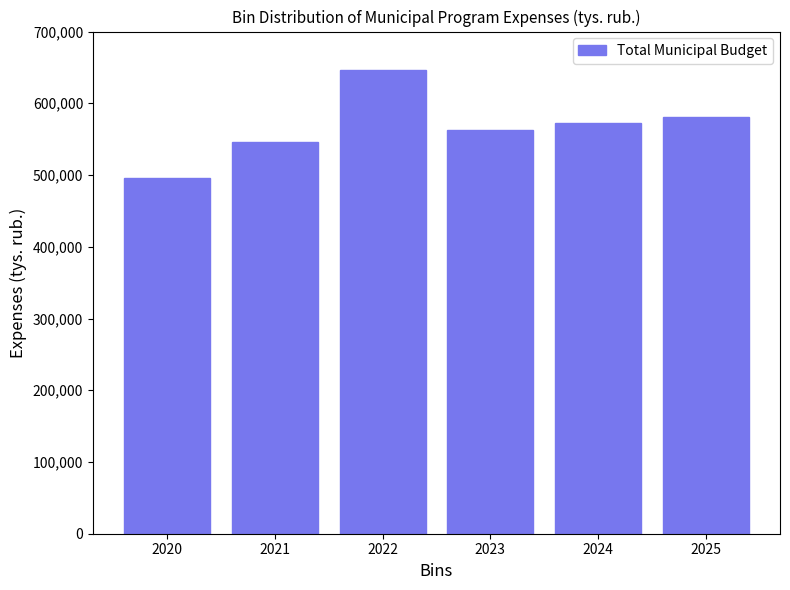

Reading right to left, transcribe all the data shown in this chart.

2025=581477.2	2024=572471.6	2023=562715.7	2022=647018.4	2021=546328.6	2020=495196.3